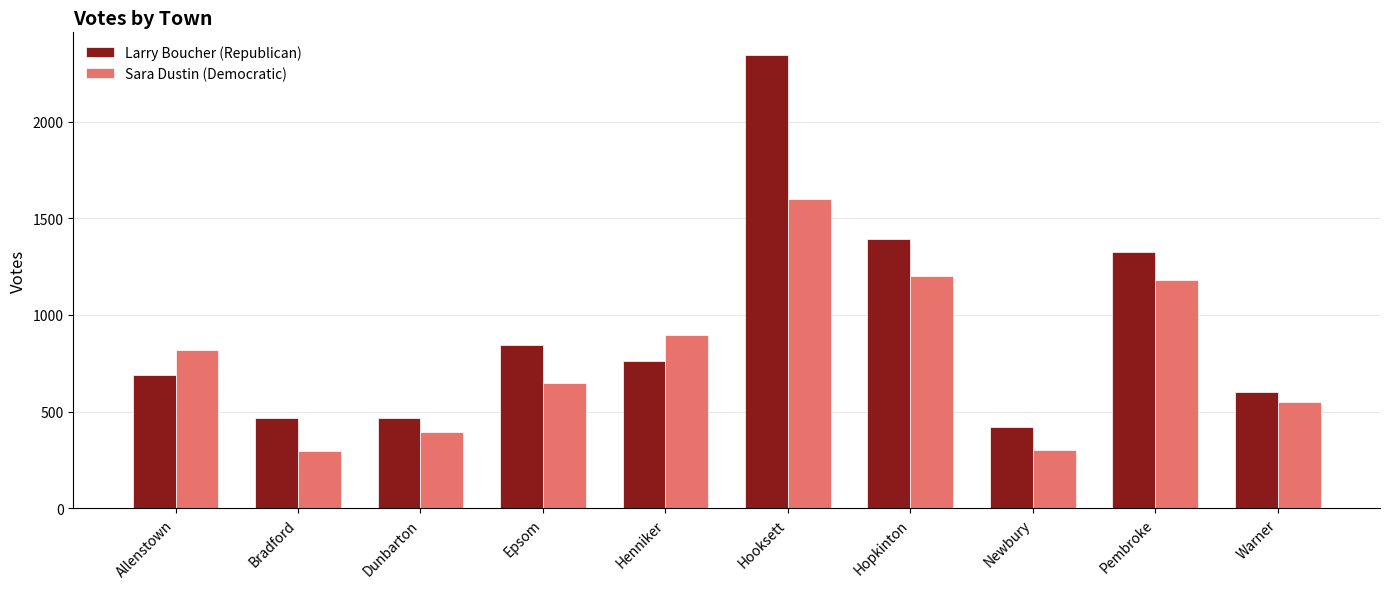

What are all the series names shown in the legend?

Larry Boucher (Republican), Sara Dustin (Democratic)